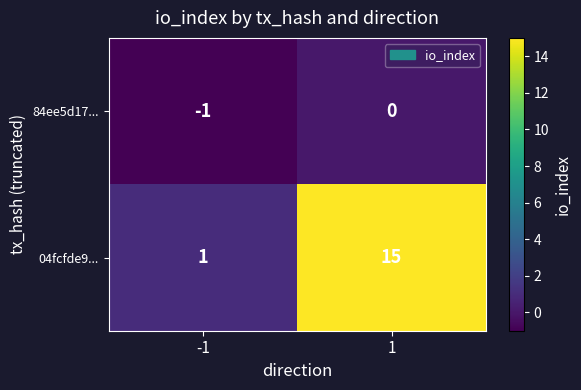

What is the difference between the highest and lowest values at -1?

2